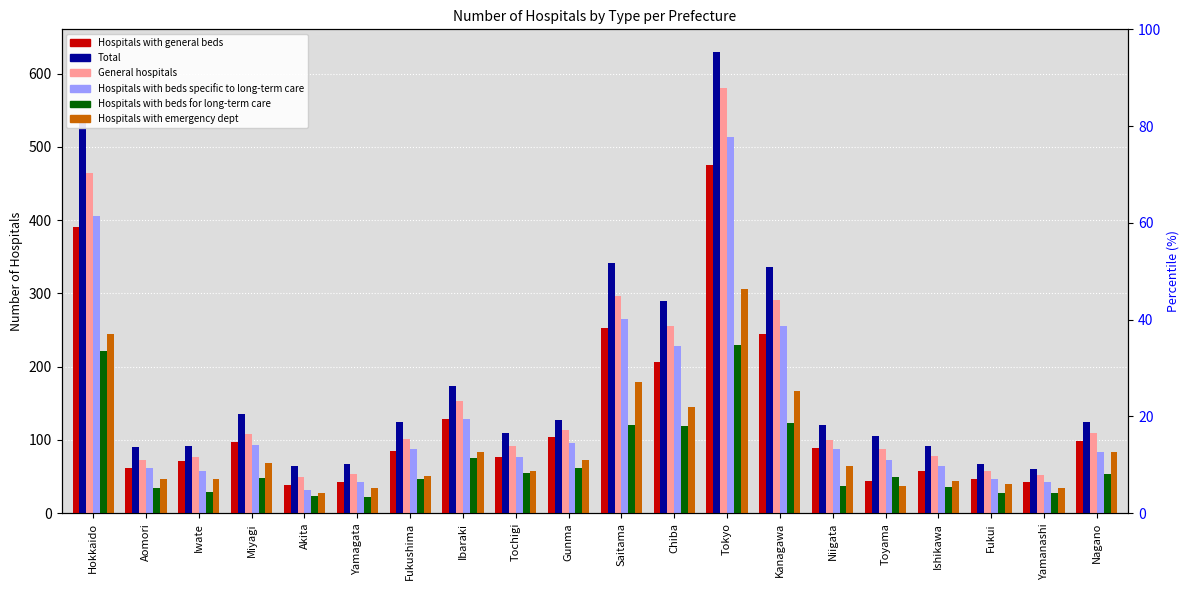

How many data points does each series have?

20